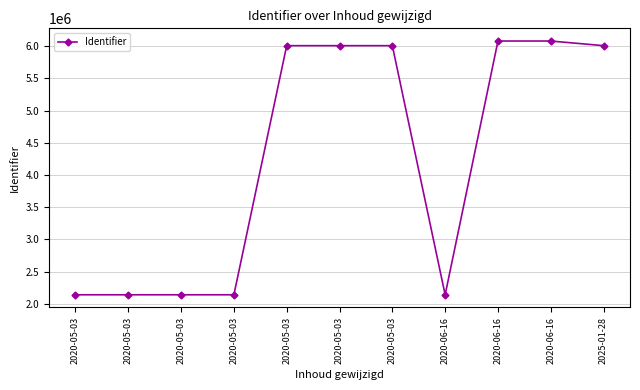

What is the change in value from 2020-05-03 to 2020-06-16?

+72146